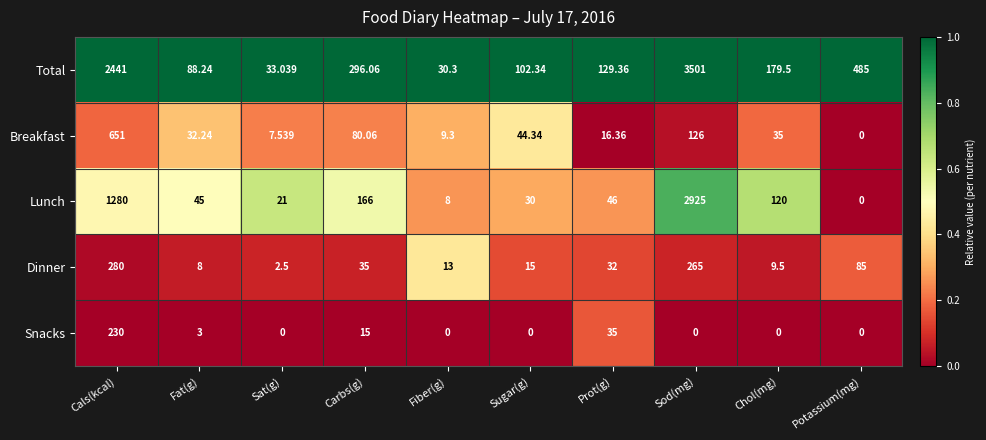

Where is Dinner nearest to the value 141?

Potassium(mg)